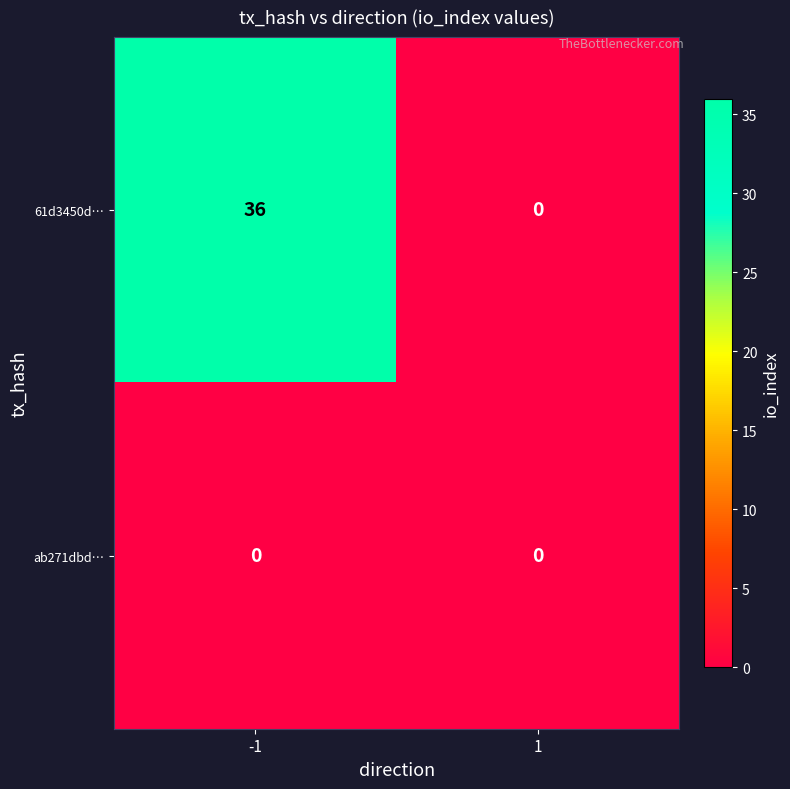

What is the difference between the maximum and minimum values in the 61d3450d… series?

36